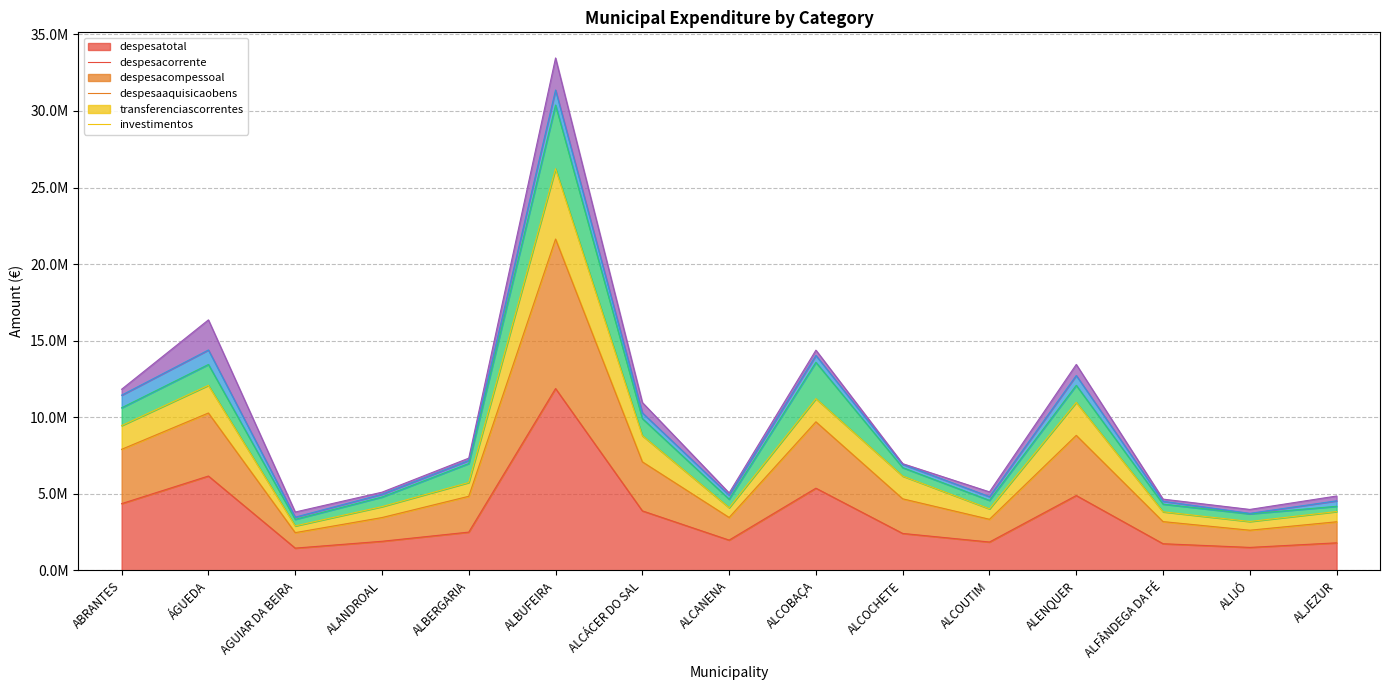

Which series has the widest spread of values?

despesacorrente